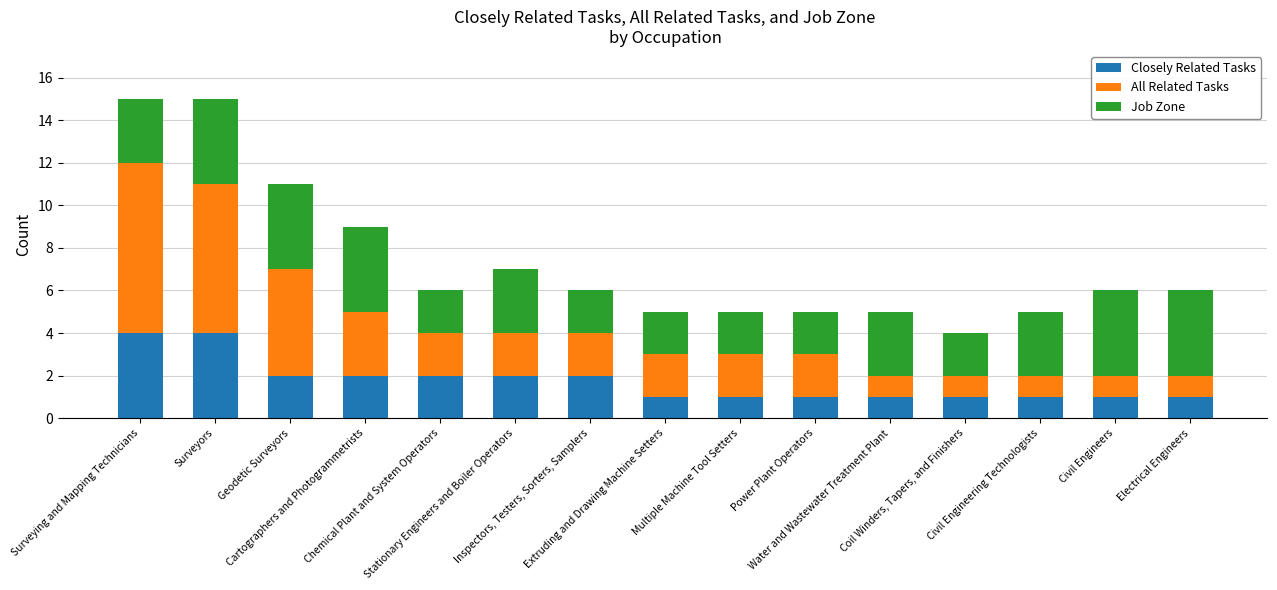

What is the highest value of the Closely Related Tasks series?

4